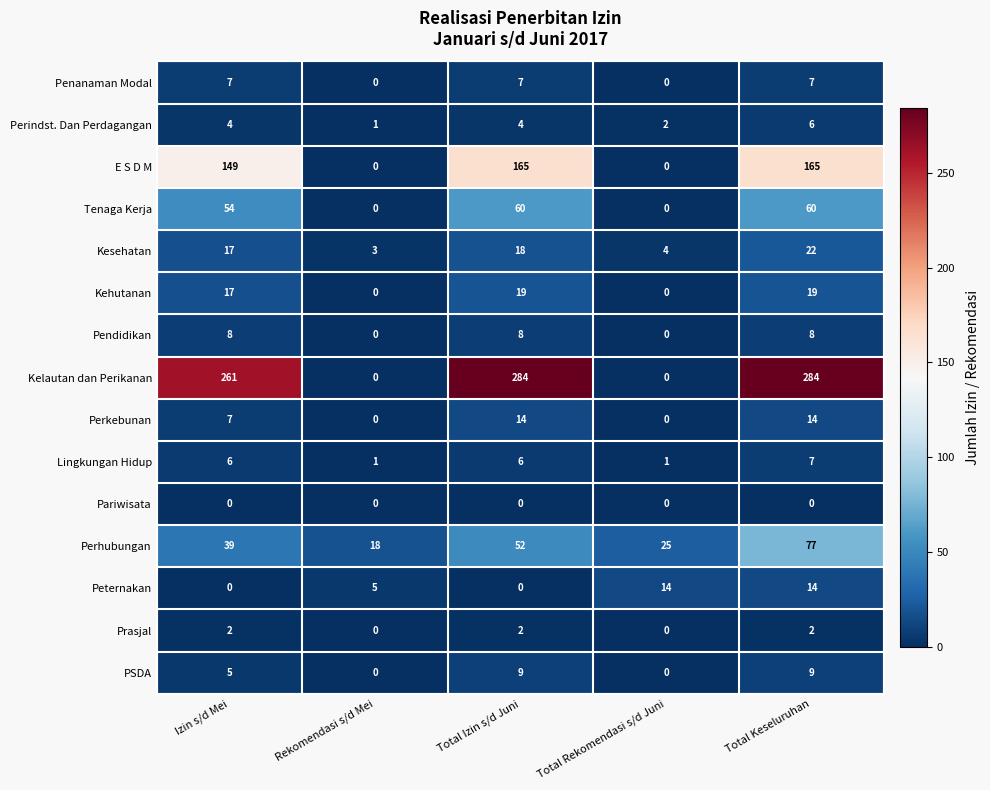

The value of Perindst. Dan Perdagangan at Izin s/d Mei is 7. True or false?

False